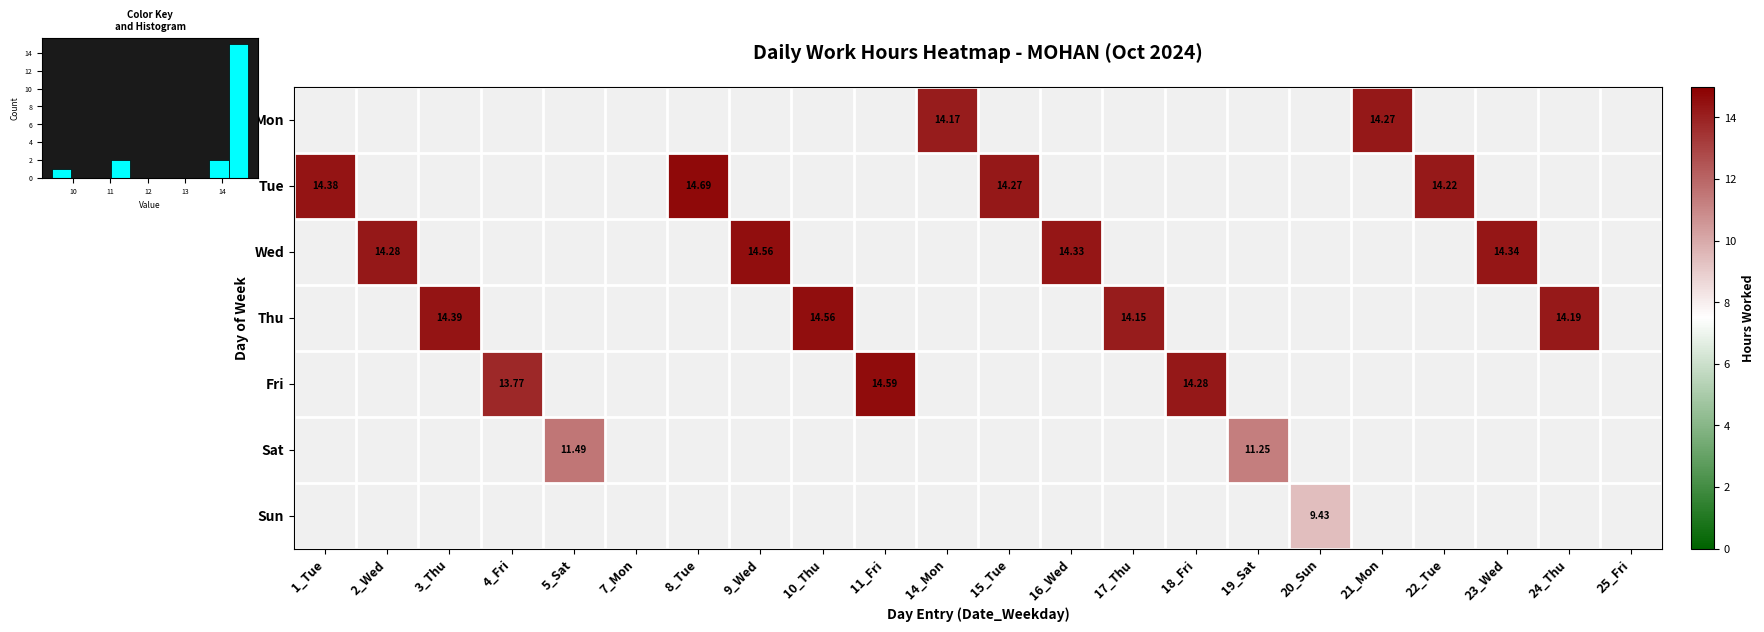

True or false: Thu has a value of 7.1 at 17_Thu.

False